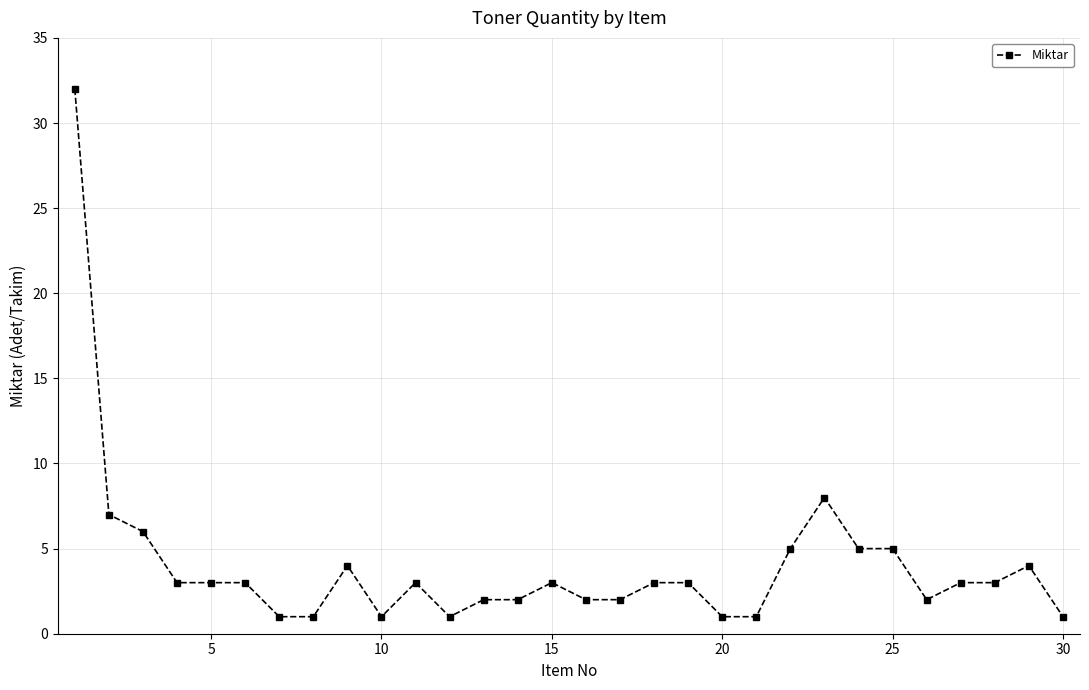

What is the value of the 30th point from the left?

1